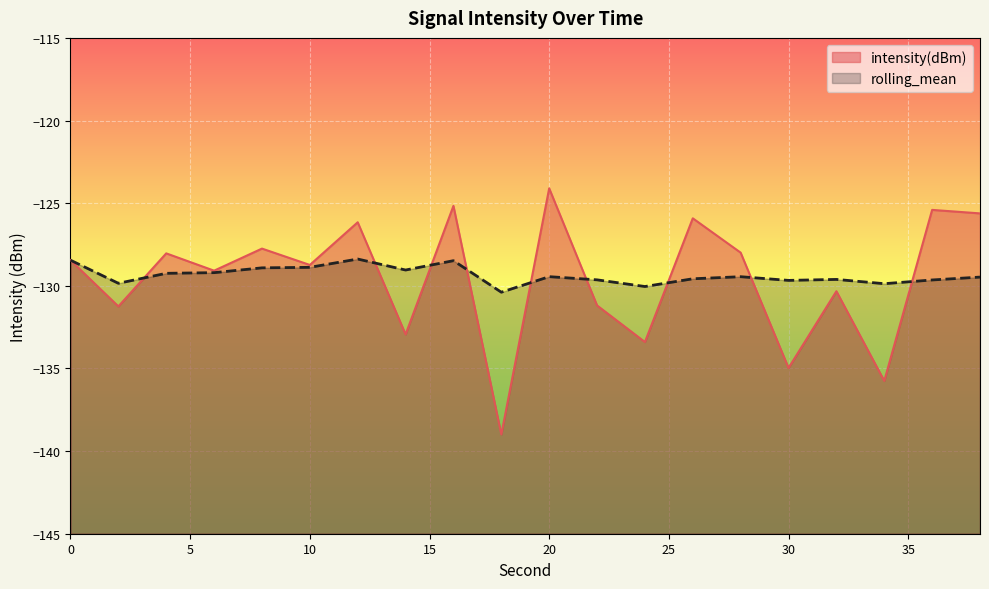

At 0, list the series in order from smallest to largest.

intensity(dBm), rolling_mean